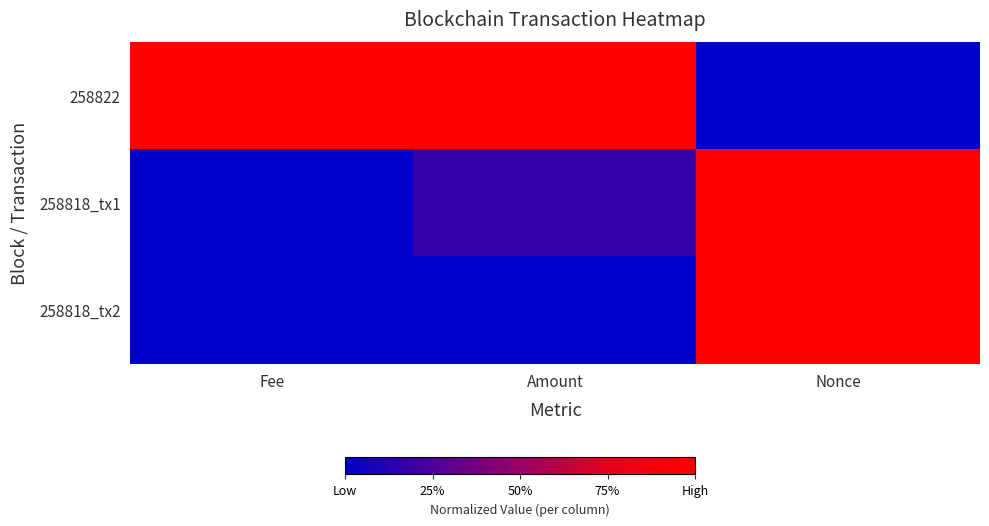

What is the greatest value displayed?

1.0